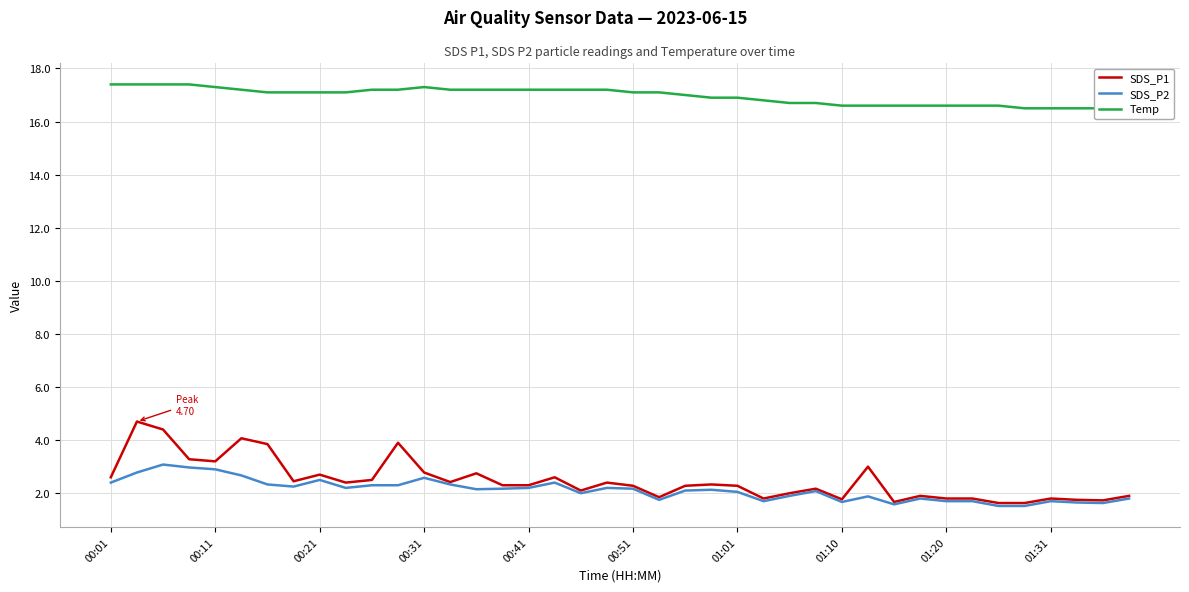

Is it true that SDS_P2 equals 2.0 at 01:01?

True